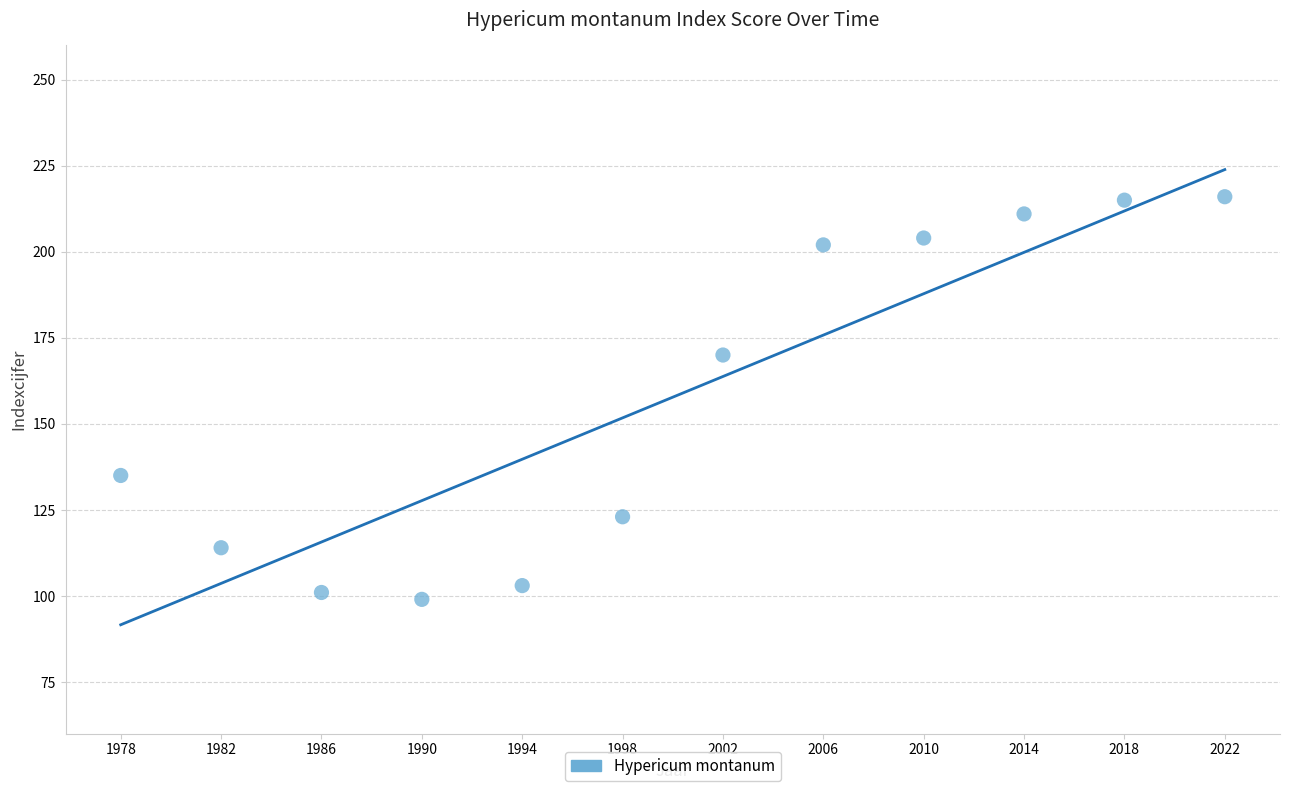

What is the average Y value?

158